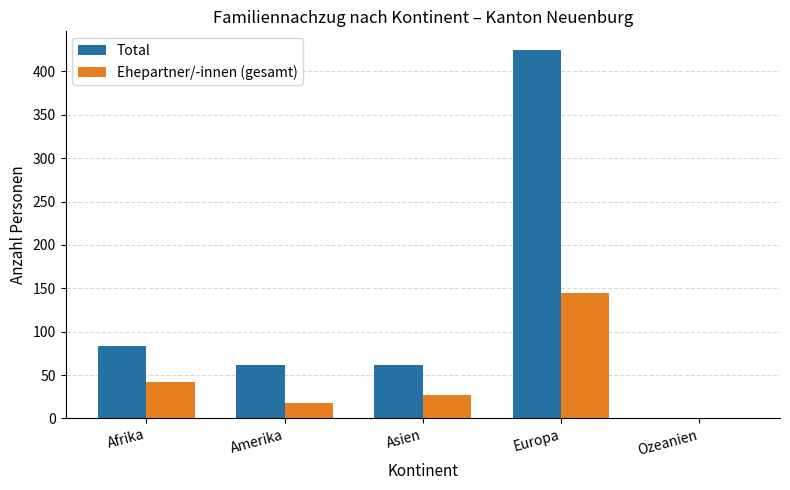

What is the total value across all series at Europa?

570